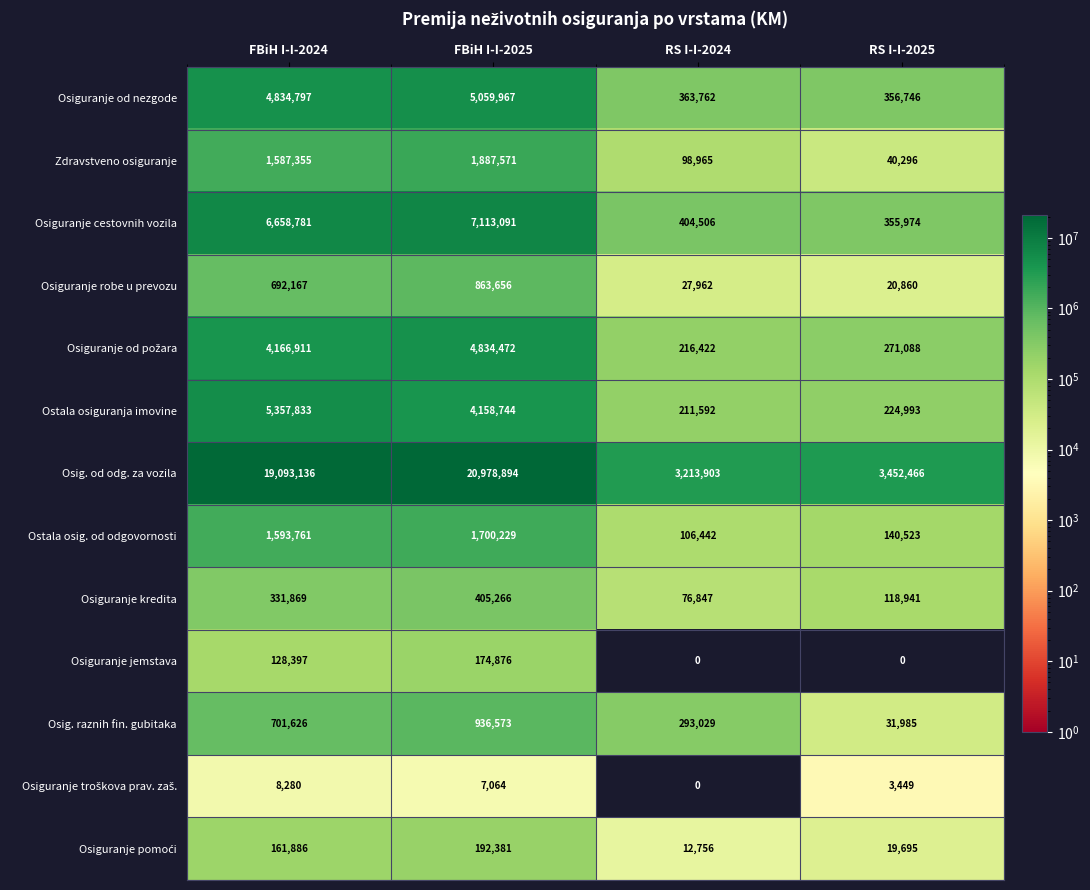

What is the difference between the highest and lowest values at FBiH I-I-2025?

20971830